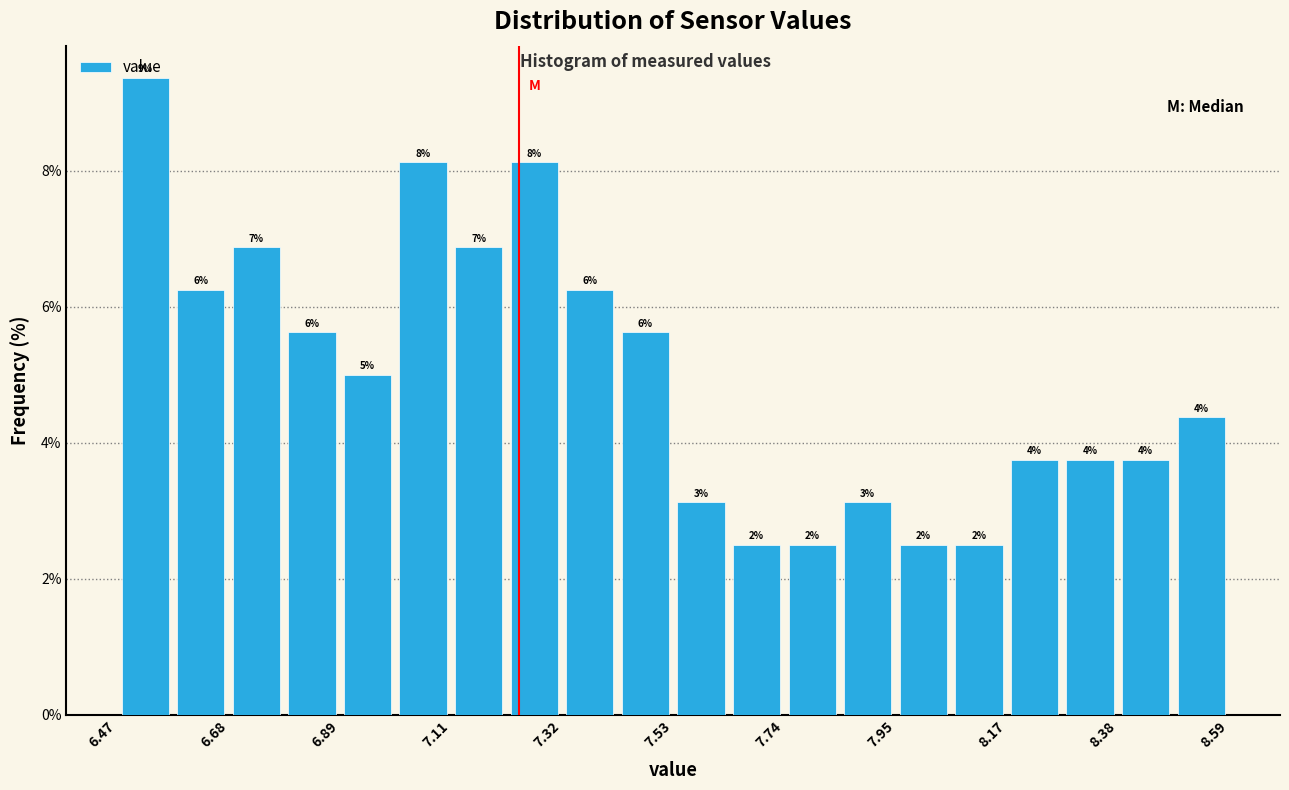

Read against the x-axis, roughly where is the centre of the tallest bar?

6.50